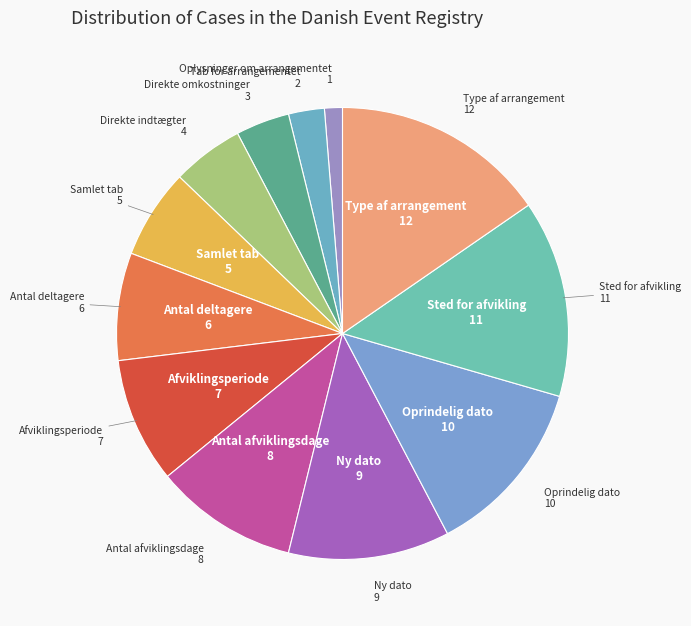

Rank the categories by value from lowest to highest.

Oplysninger om arrangementet, Tab for arrangementet, Direkte omkostninger, Direkte indtægter, Samlet tab, Antal deltagere, Afviklingsperiode, Antal afviklingsdage, Ny dato, Oprindelig dato, Sted for afvikling, Type af arrangement